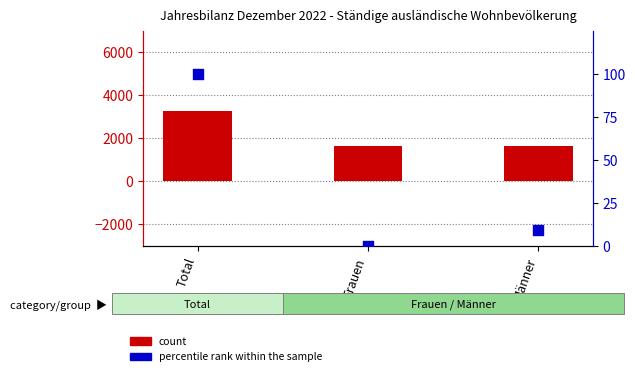

Is the value of percentile rank within the sample at Männer greater than the value of count at Männer?

No